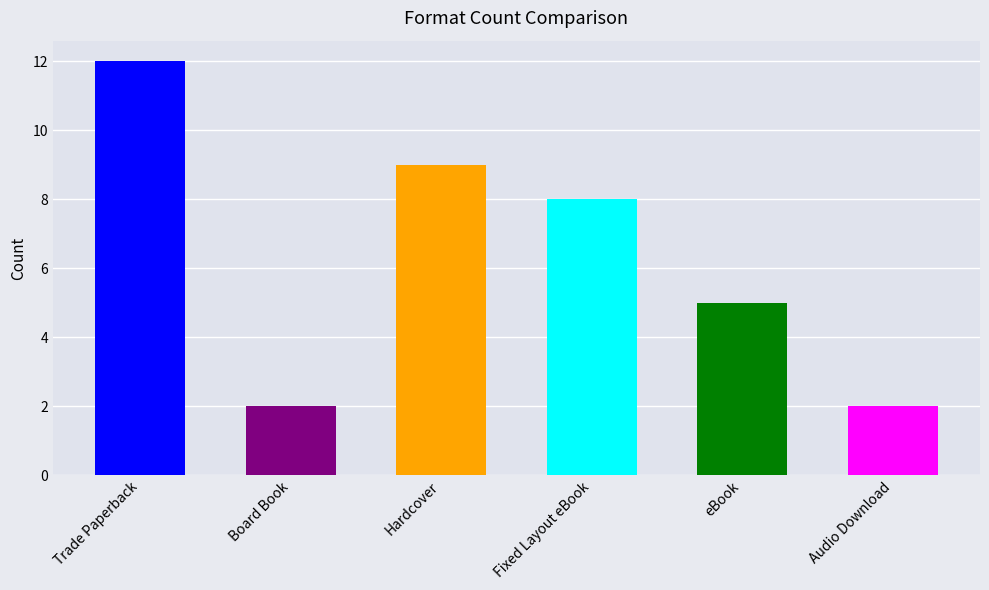

What is the minimum value shown in the chart?

2